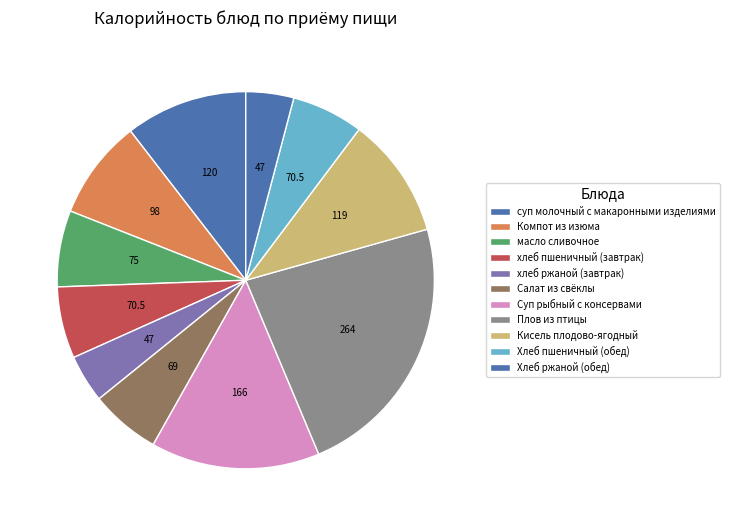

True or false: Хлеб ржаной (обед) accounts for 4% of the total.

True